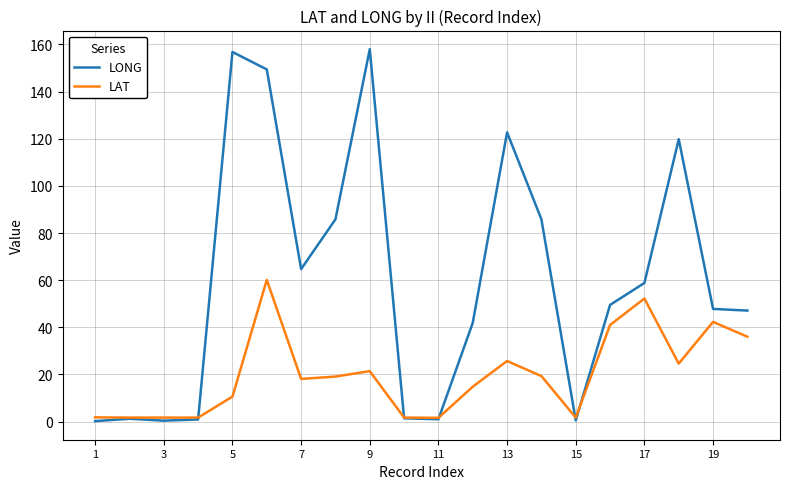

What is the maximum value shown in the chart?

158.0